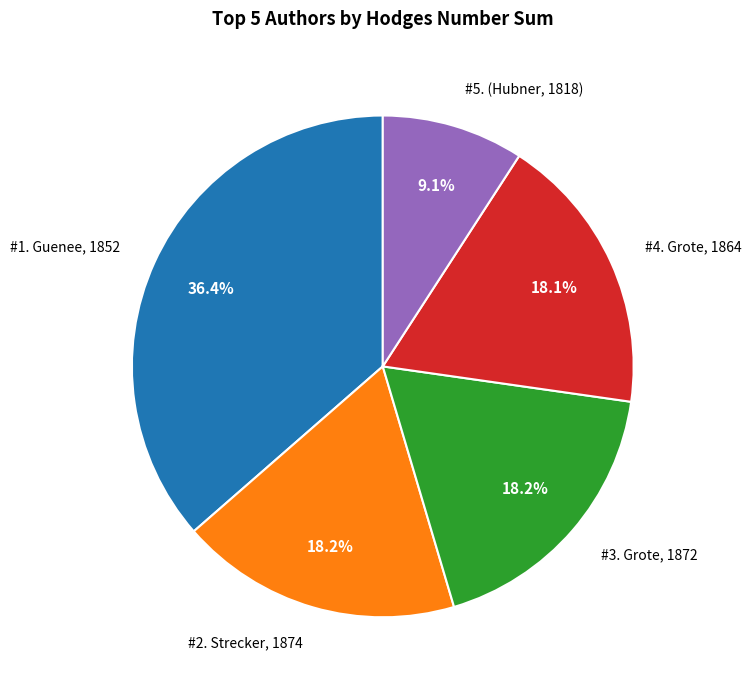

Does any single category account for the majority?

No